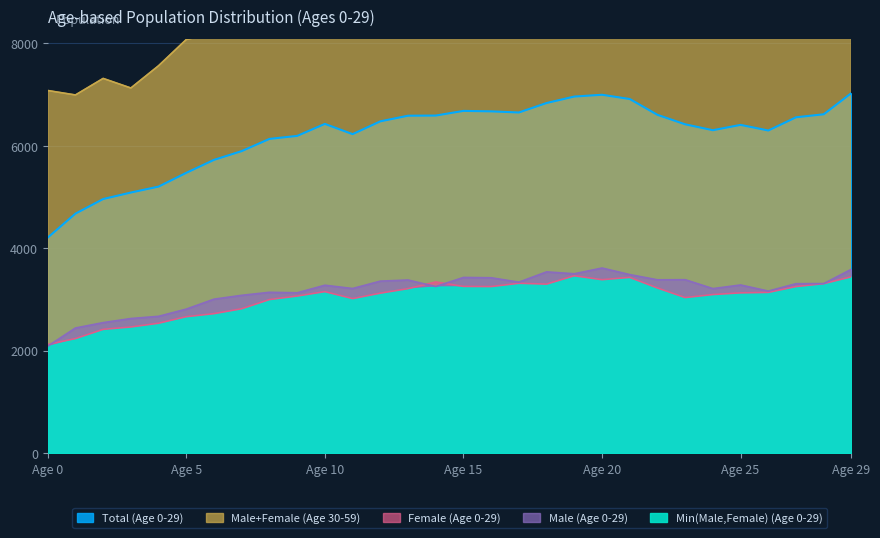

True or false: Total (Age 0-29) and Male (Age 0-29) intersect in this chart.

False